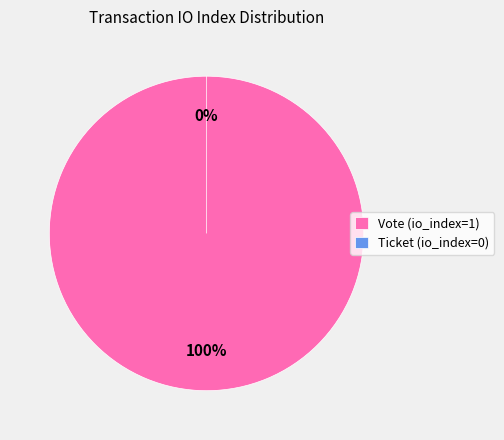

To the nearest percent, what percentage of the pie is Vote (io_index=1)?

100%